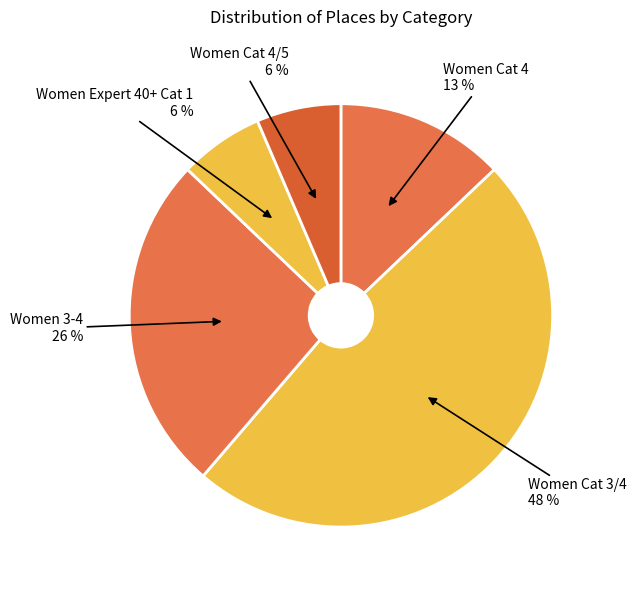

How many slices are in this pie chart?

5